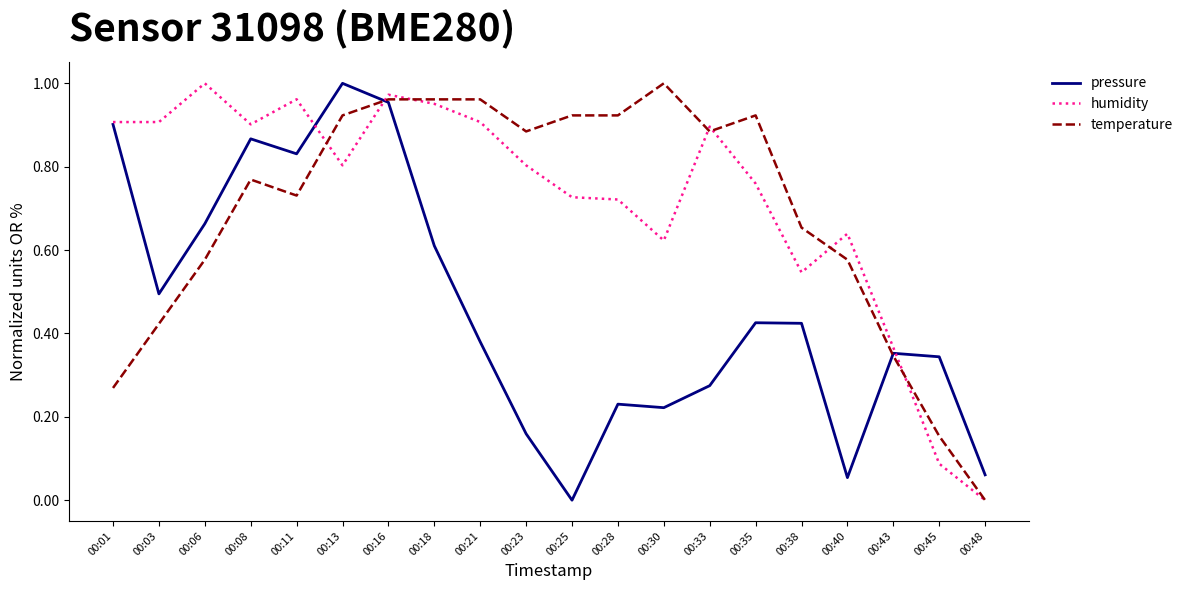

True or false: temperature has a value of 0.9 at 00:13.

True